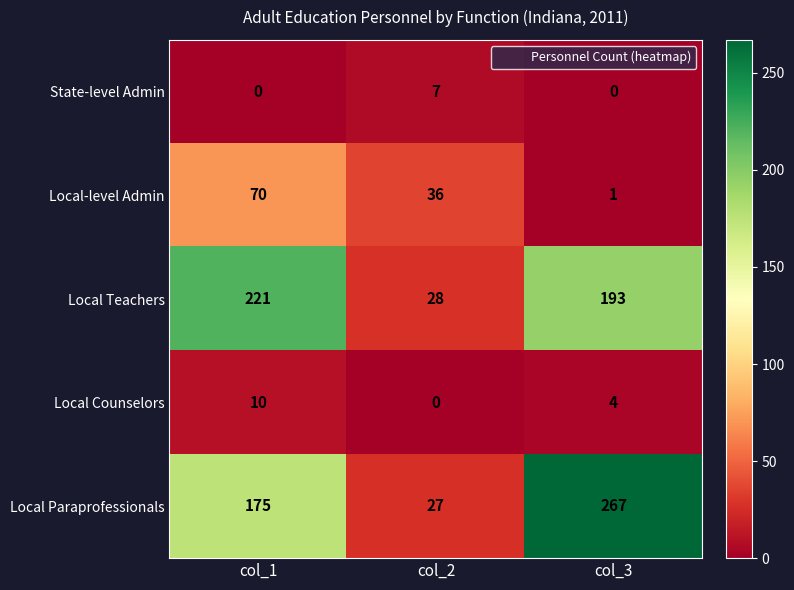

At col_3, list the series in order from smallest to largest.

State-level Admin, Local-level Admin, Local Counselors, Local Teachers, Local Paraprofessionals